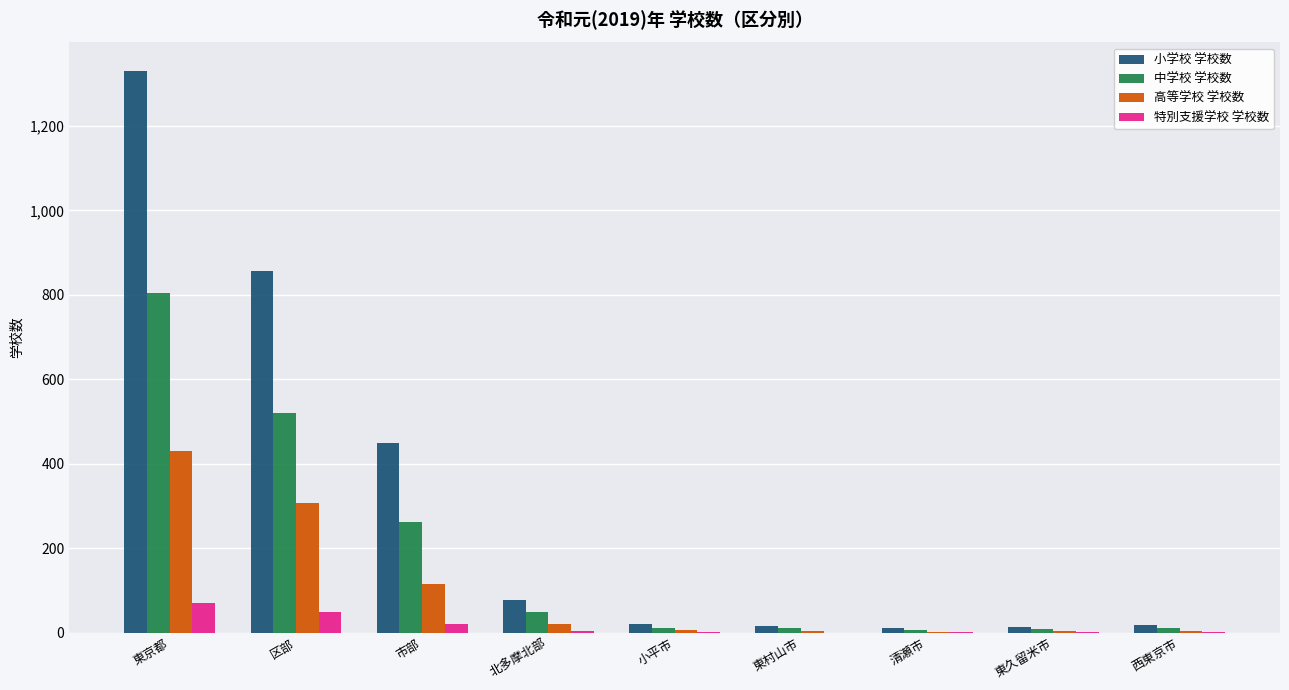

True or false: 高等学校 学校数 has a value of 214 at 東京都.

False